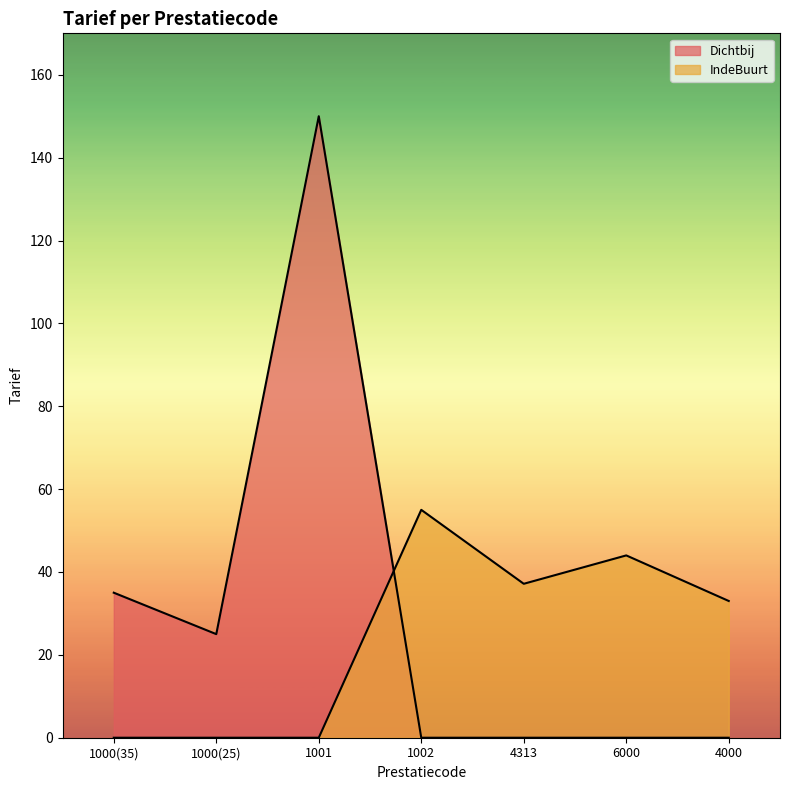

Where is Dichtbij nearest to the value 75?

1000(35)